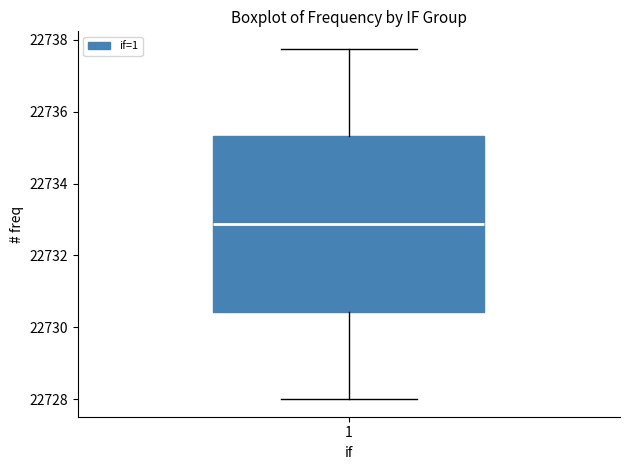

Where is the lower edge of the box at x = 1 on the y-axis? The values are not printed on the chart, so give them approximately, as read against the axis.

22730.4